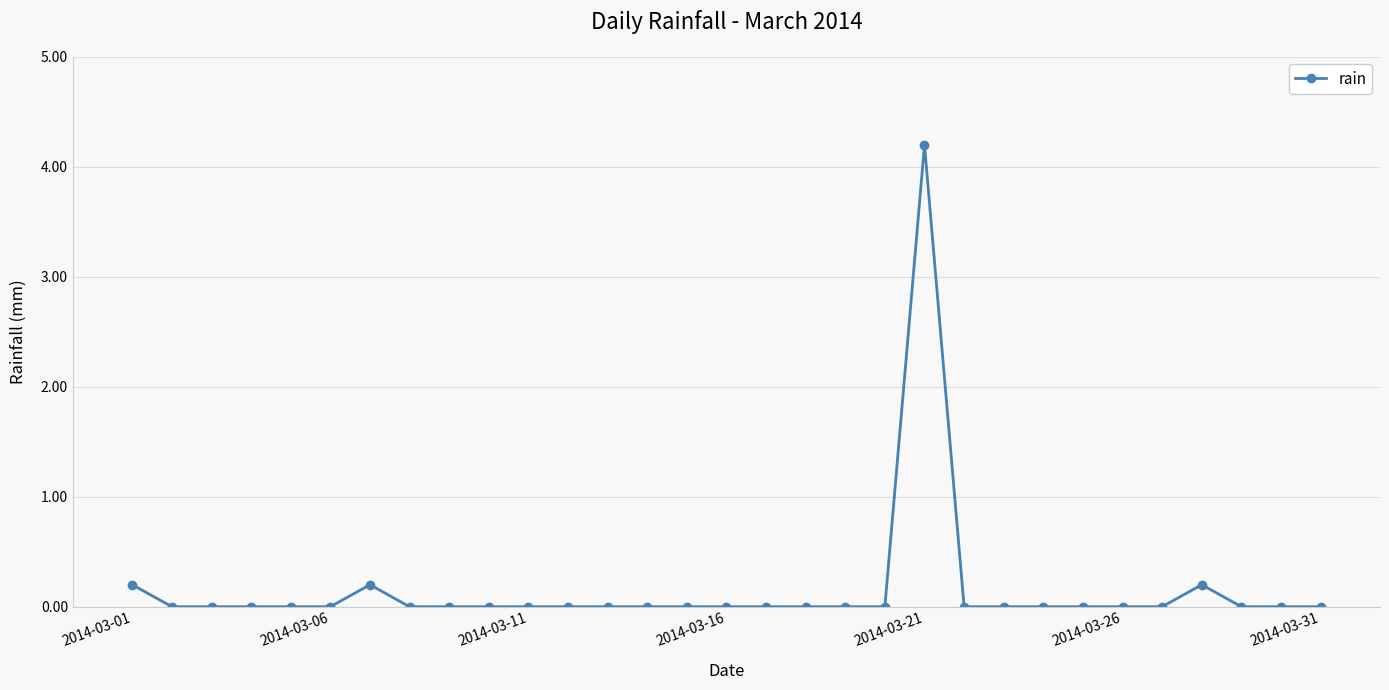

Does the chart display data point markers on the line(s)?

Yes